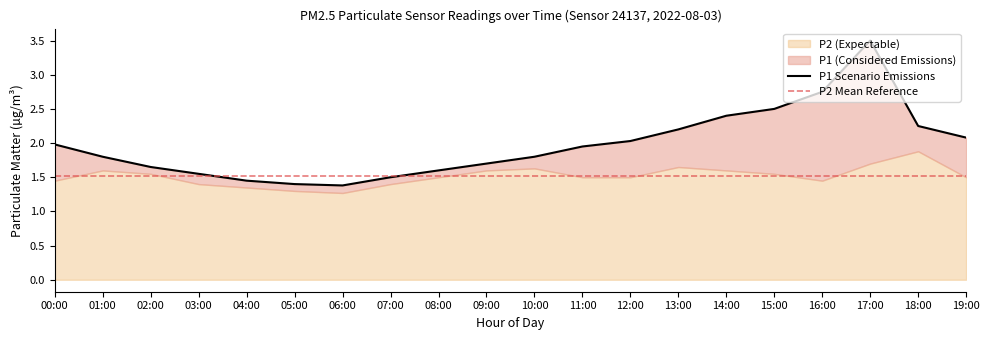

Does the chart display data point markers on the line(s)?

No